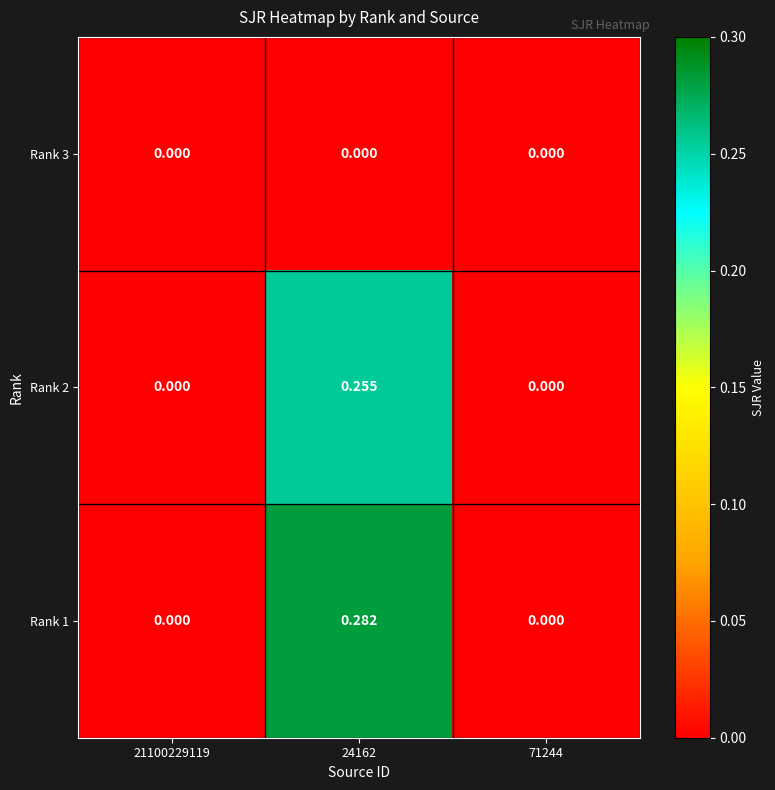

How many distinct data groups are displayed?

3